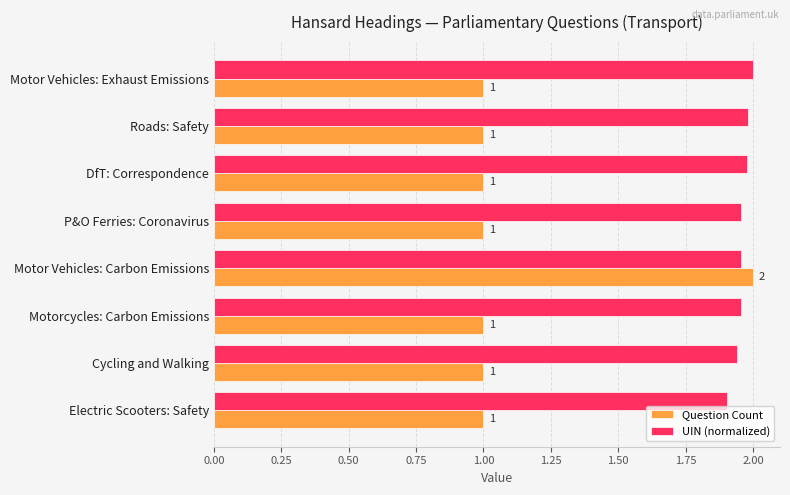

Count the UIN (normalized) values in the range 1 to 2.

8